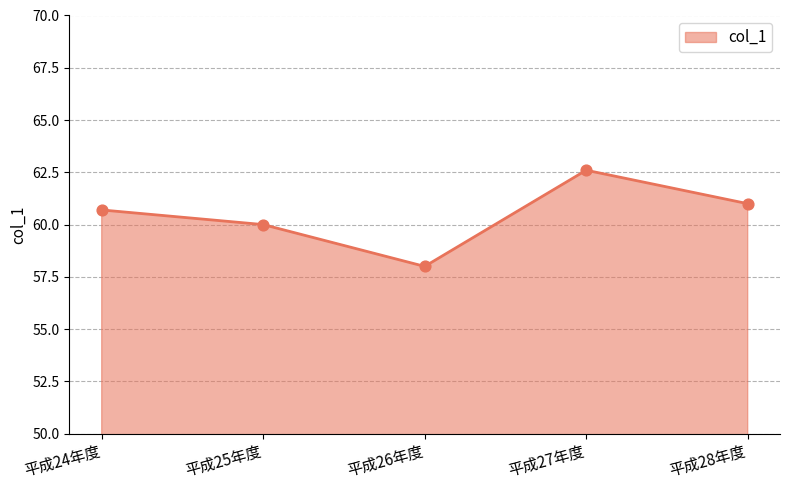

Between 平成26年度 and 平成25年度, which is larger?

平成25年度